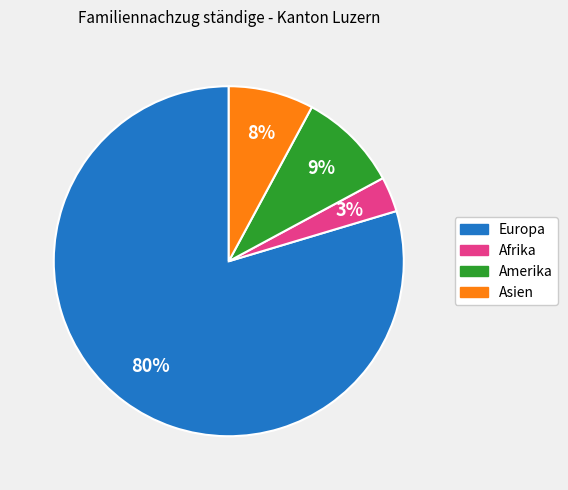

Is there any slice that represents more than half of the pie?

Yes